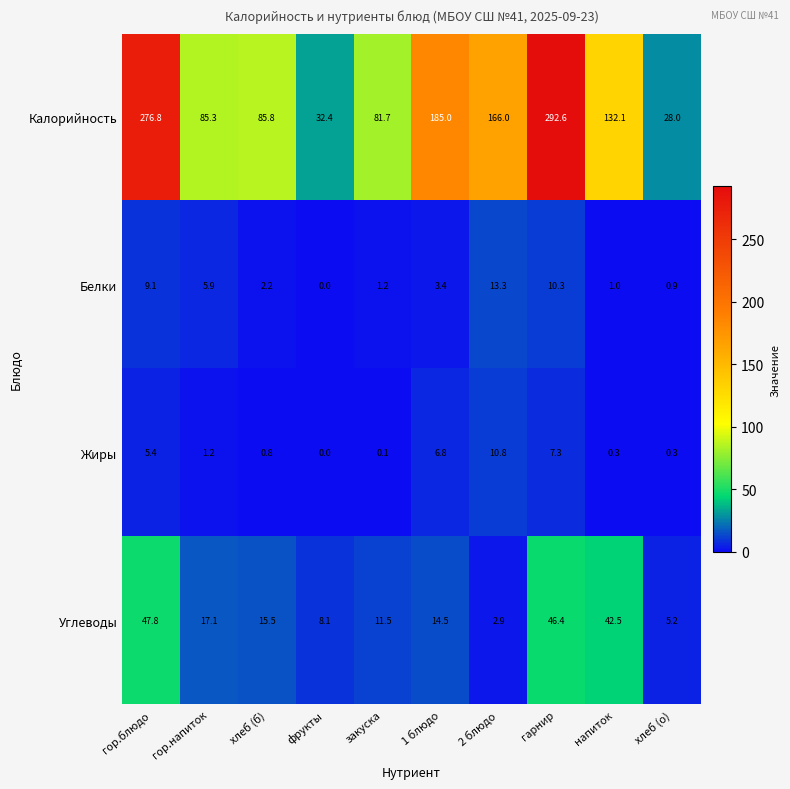

At which category does the chart reach its peak across all series?

гарнир